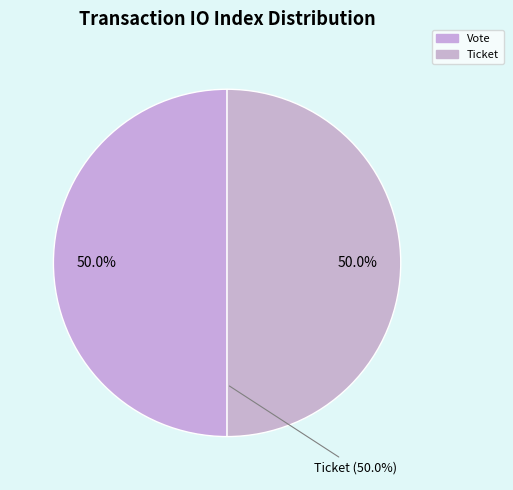

Do Vote (io_index=1) and Ticket (io_index=0) together represent more than half of the pie?

Yes